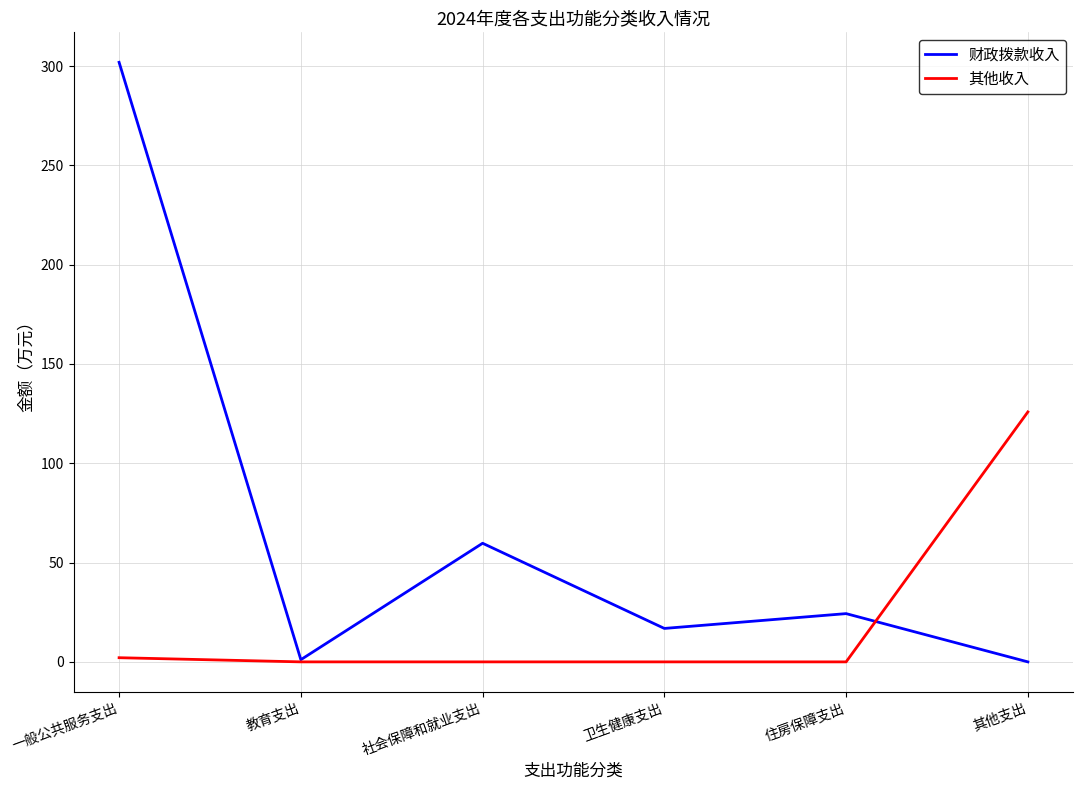

The 其他收入 series shows 0.0 at 社会保障和就业支出. True or false?

True